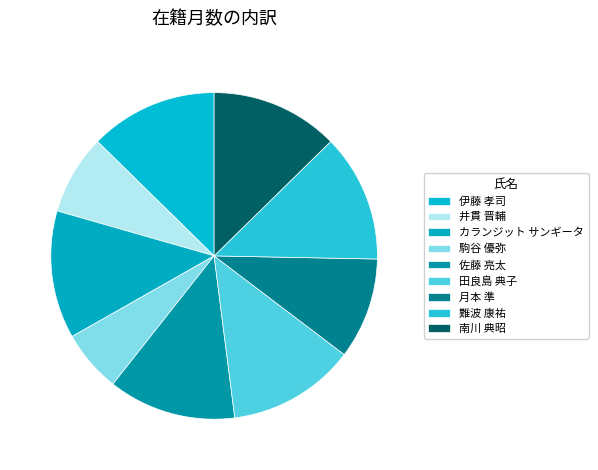

Which slice is the largest?

伊藤 孝司